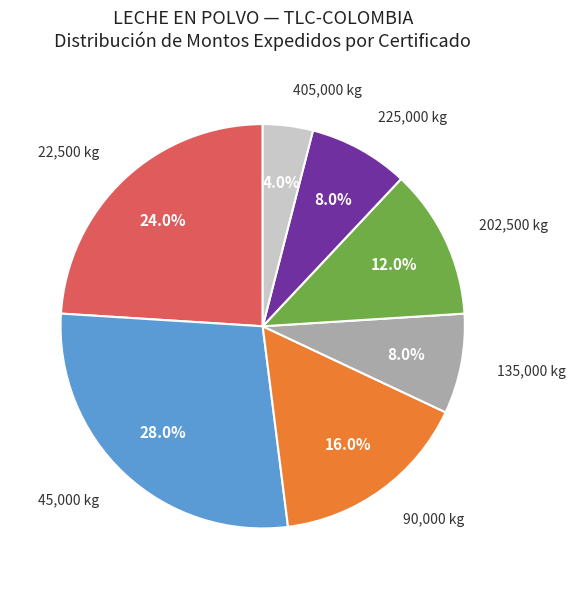

How many slices are in this pie chart?

7